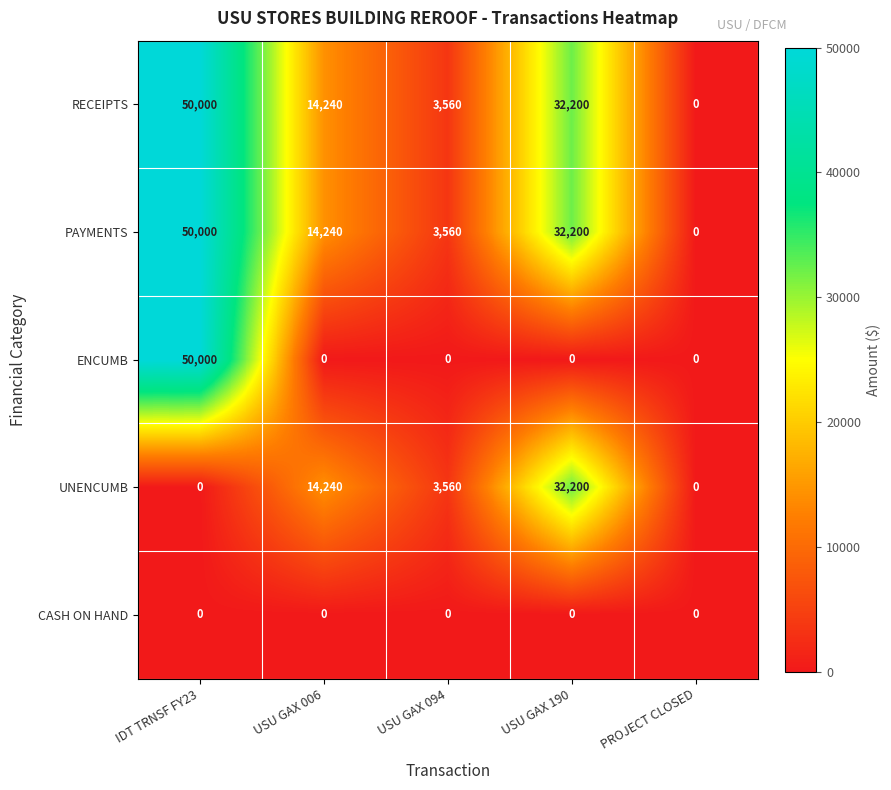

What is the average value of the RECEIPTS series?

20000